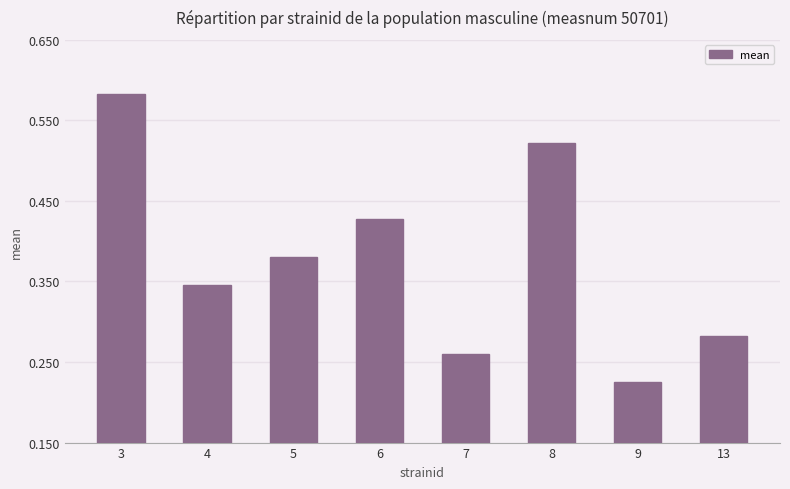

Where is the data nearest to the value 0?

9